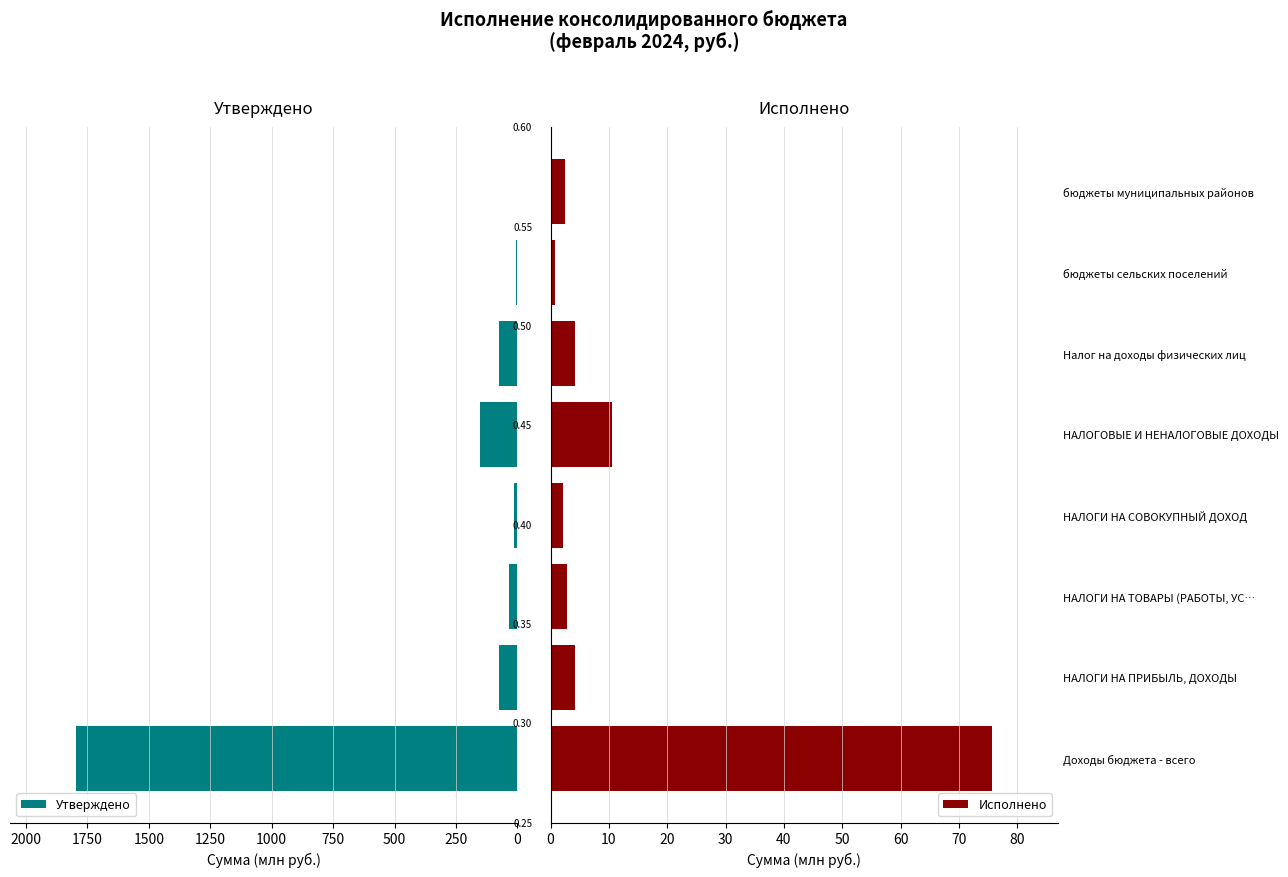

Rank the series at 1750 from lowest to highest value.

Исполнено, Утверждено